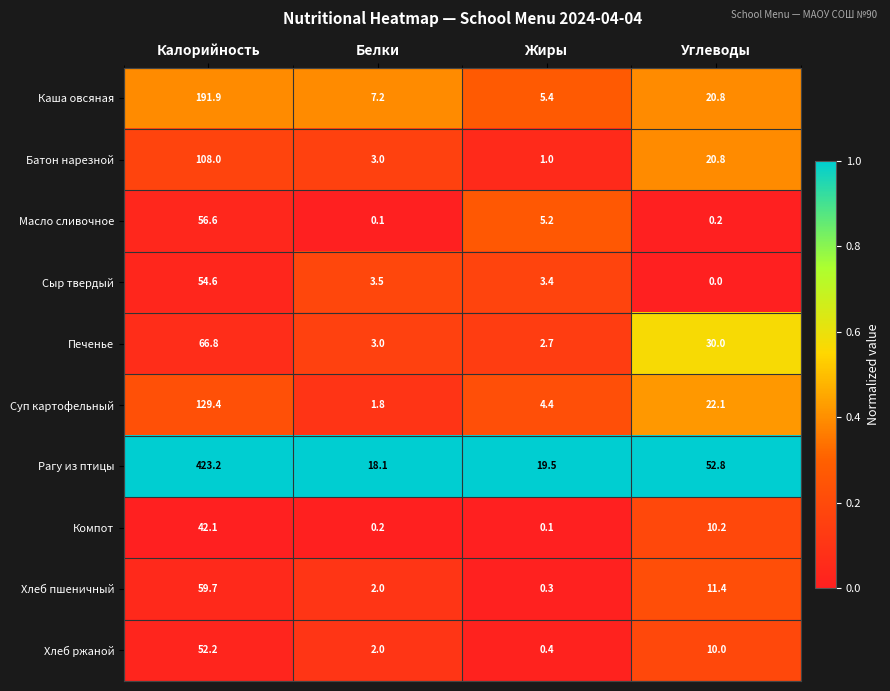

Rank the series at Жиры from lowest to highest value.

Компот, Хлеб пшеничный, Хлеб ржаной, Батон нарезной, Печенье, Сыр твердый, Суп картофельный, Масло сливочное, Каша овсяная, Рагу из птицы